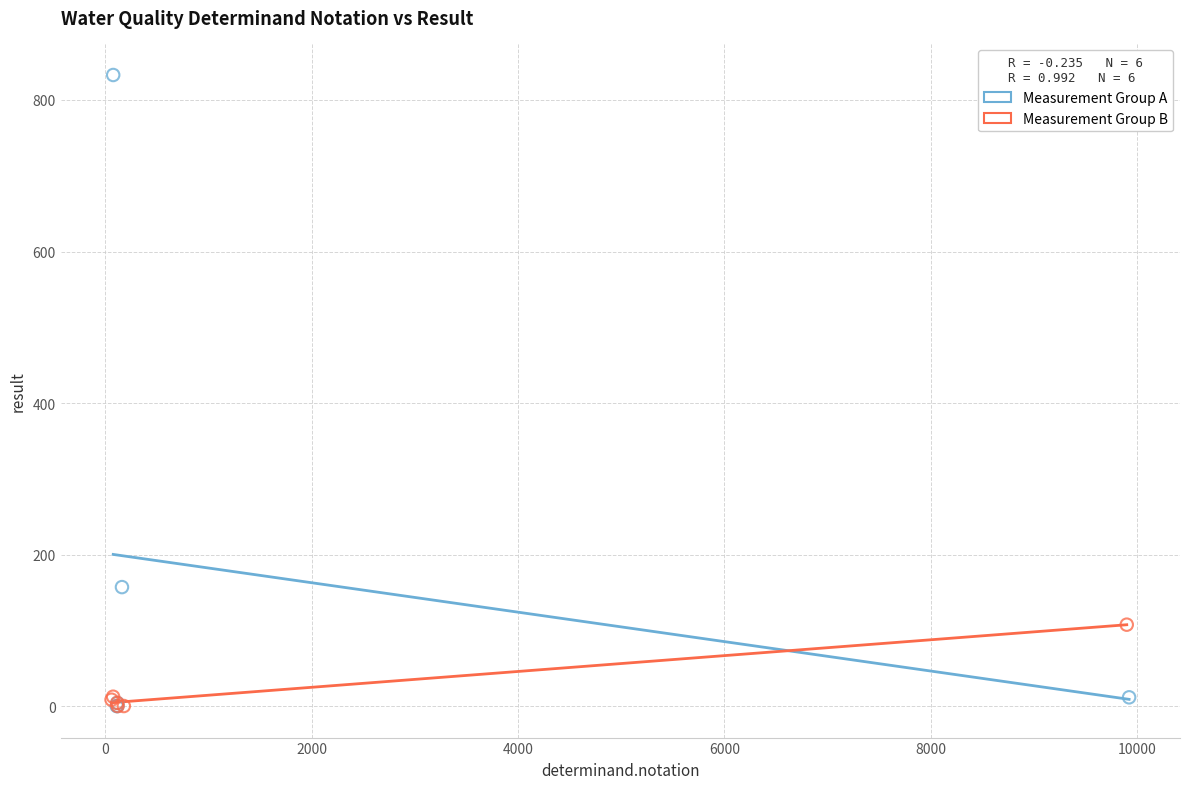

Which series has the widest spread of Y values?

Measurement Group A